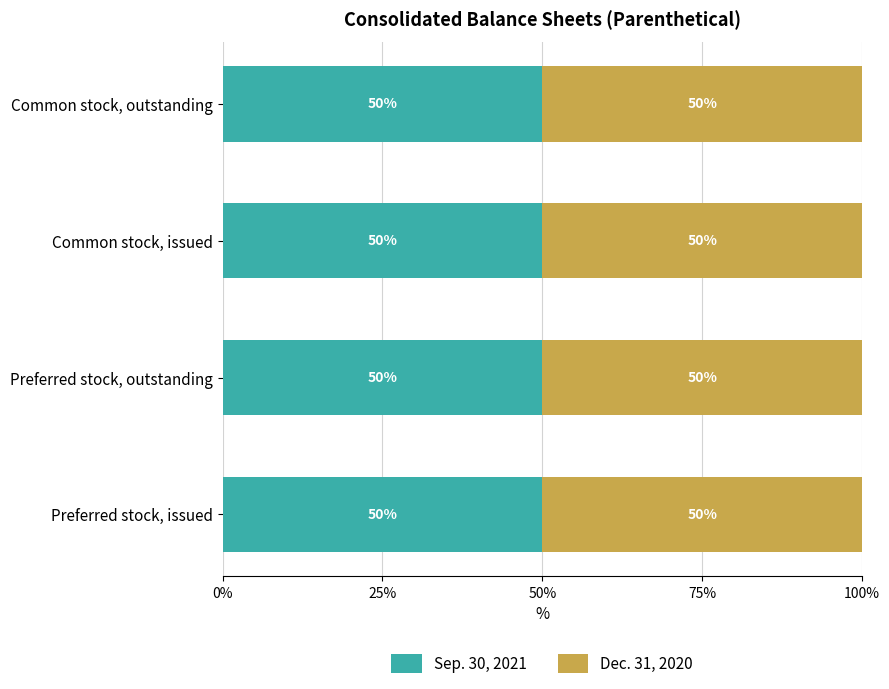

Rank the categories by Dec. 31, 2020 value from lowest to highest.

Preferred stock, issued, Preferred stock, outstanding, Common stock, issued, Common stock, outstanding